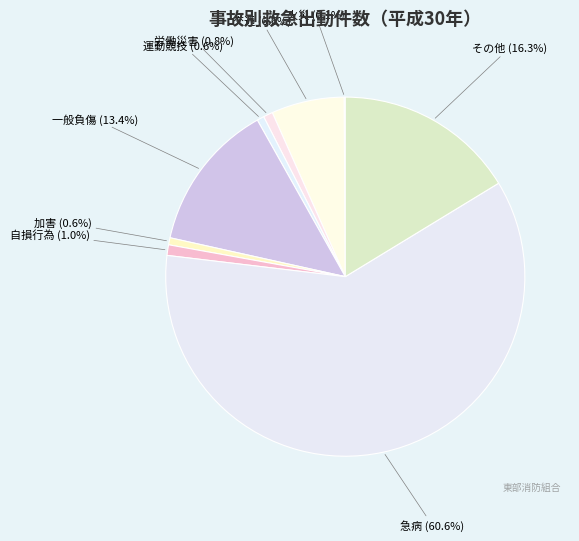

Which category has the biggest portion of the pie?

急病